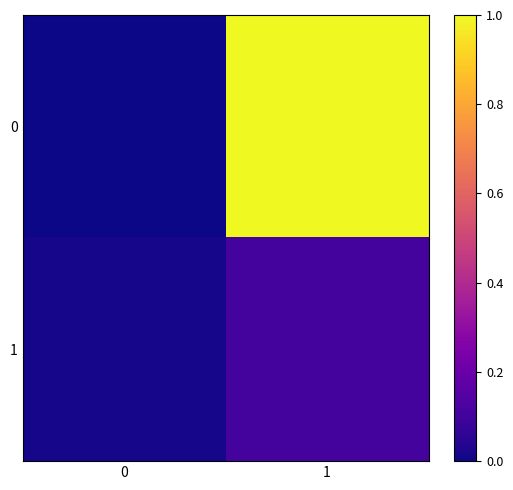

Reading right to left, transcribe all the data shown in this chart.

0: 1=1.0	0=0.0
1: 1=0.1	0=0.0